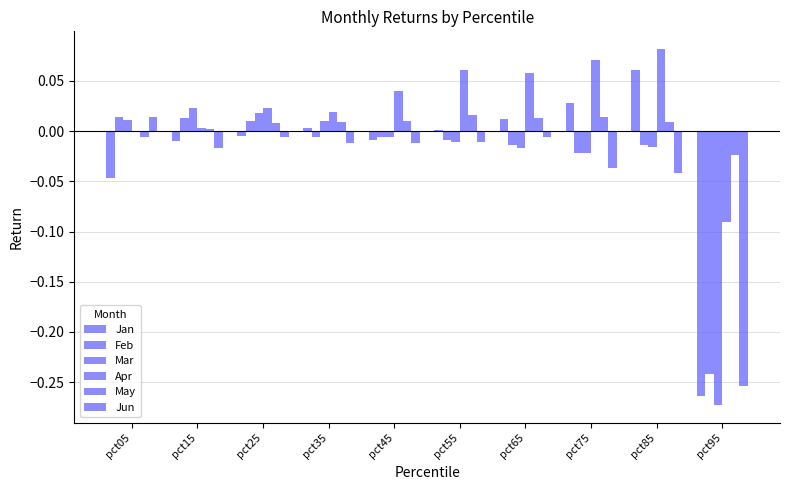

How many groups of bars are there?

10